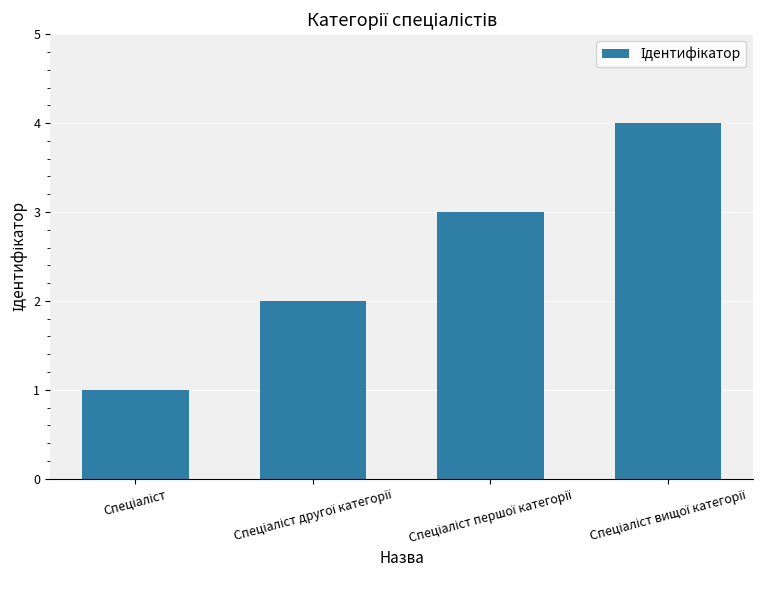

What is the value of the 4th bar from the left?

4